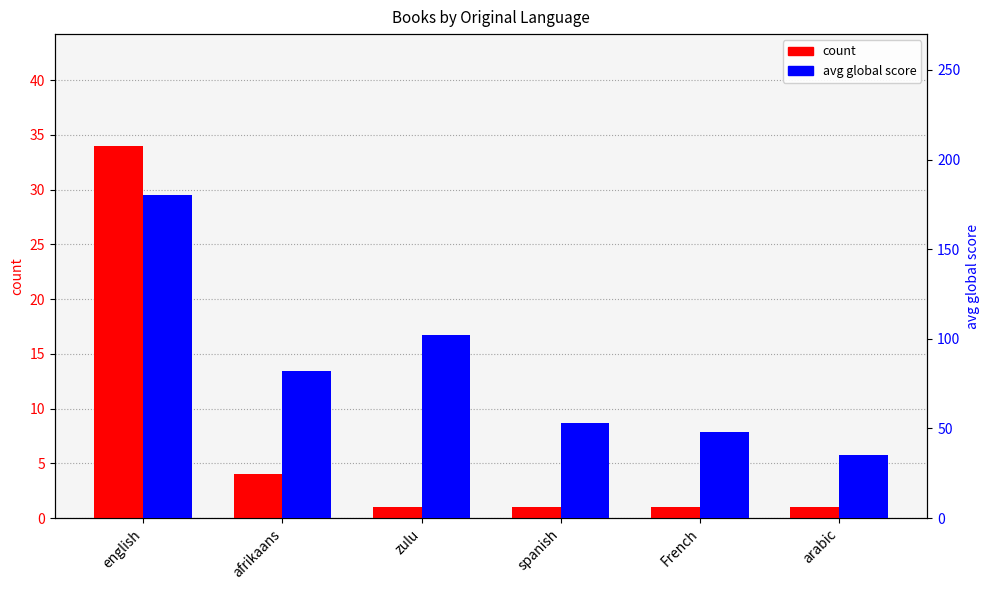

What is the label of the 5th bar from the right?

afrikaans